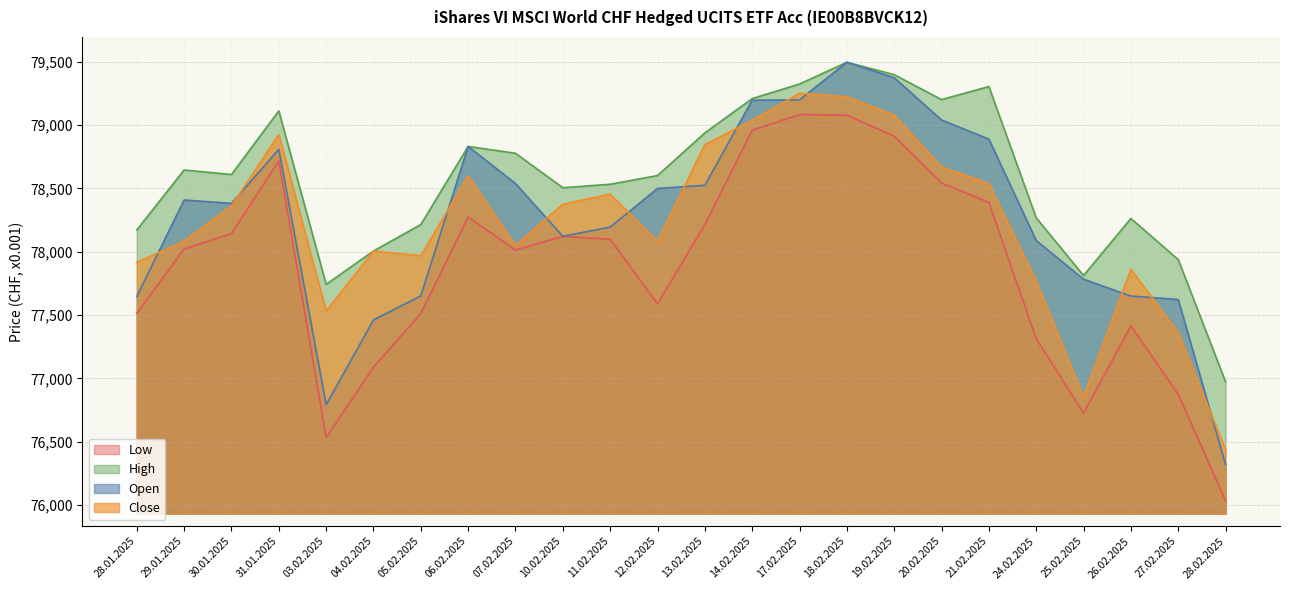

How many lines are shown in the chart?

4